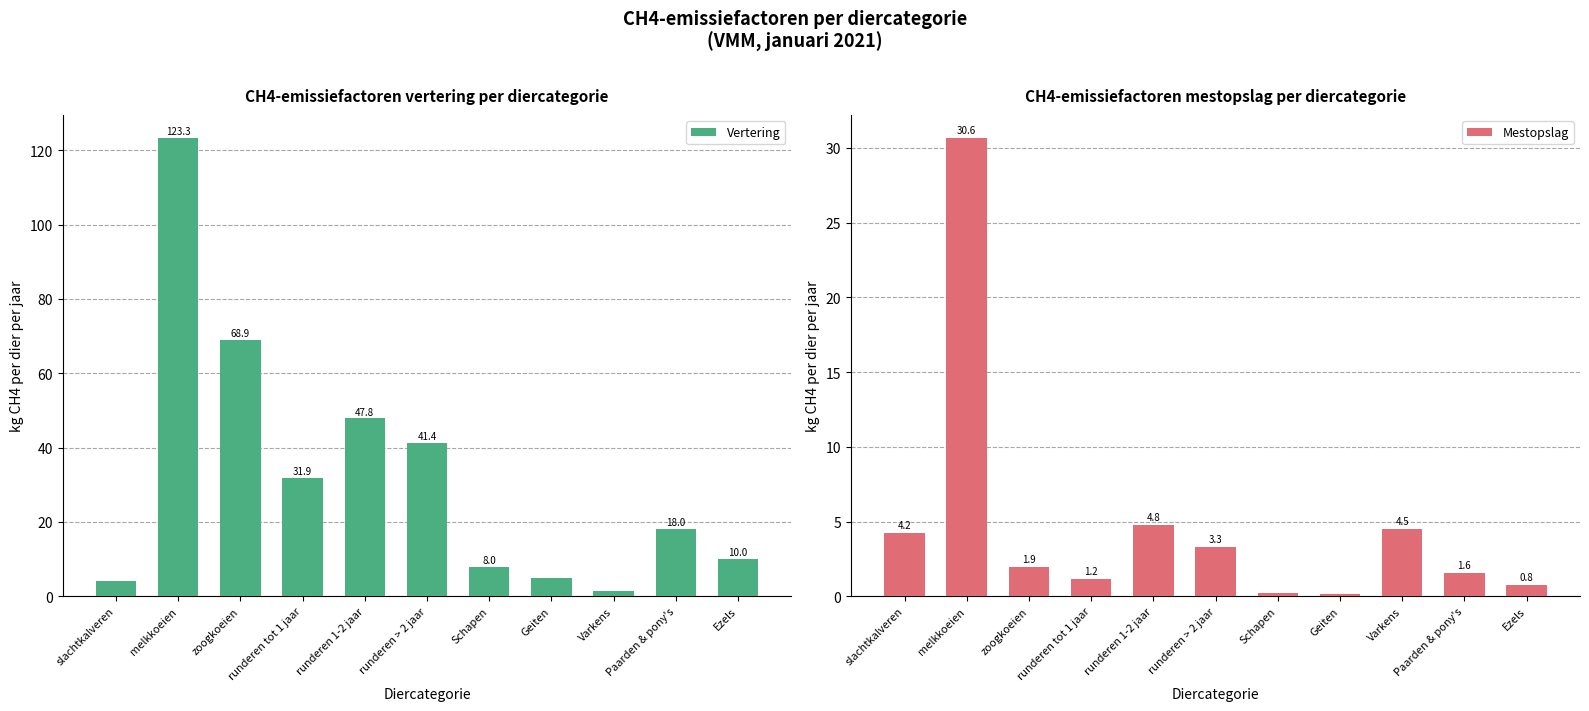

What are all the series names shown in the legend?

Vertering, Mestopslag